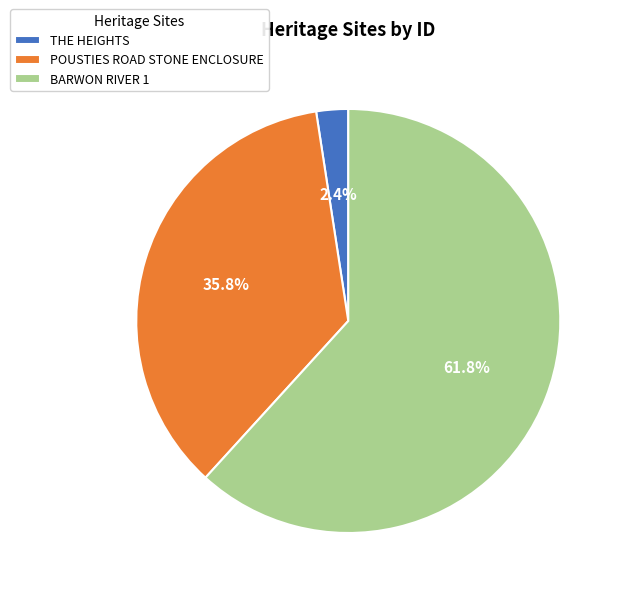

How many slices are in this pie chart?

3